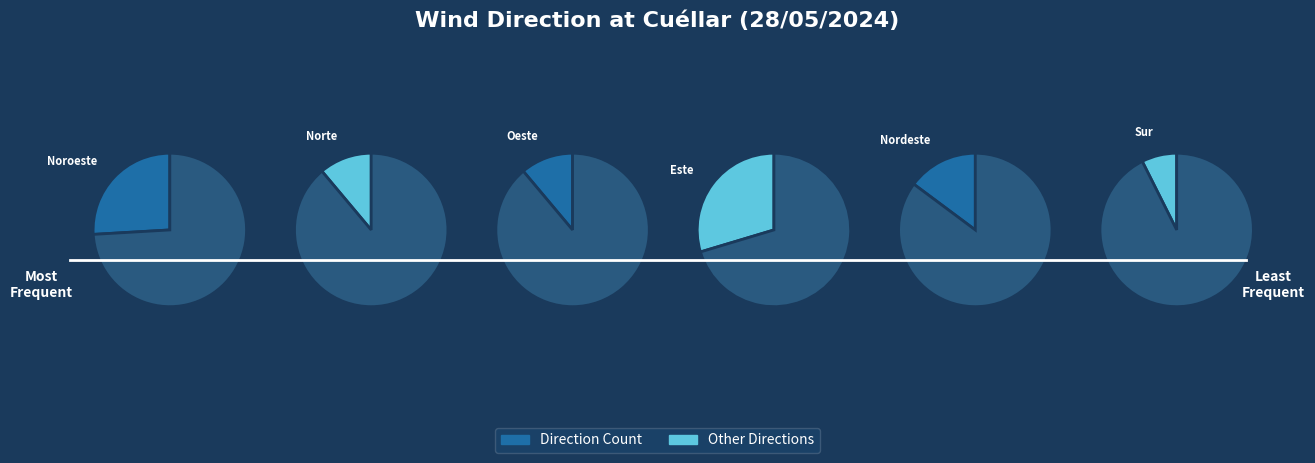

To the nearest percent, what portion does Oeste represent?

11%